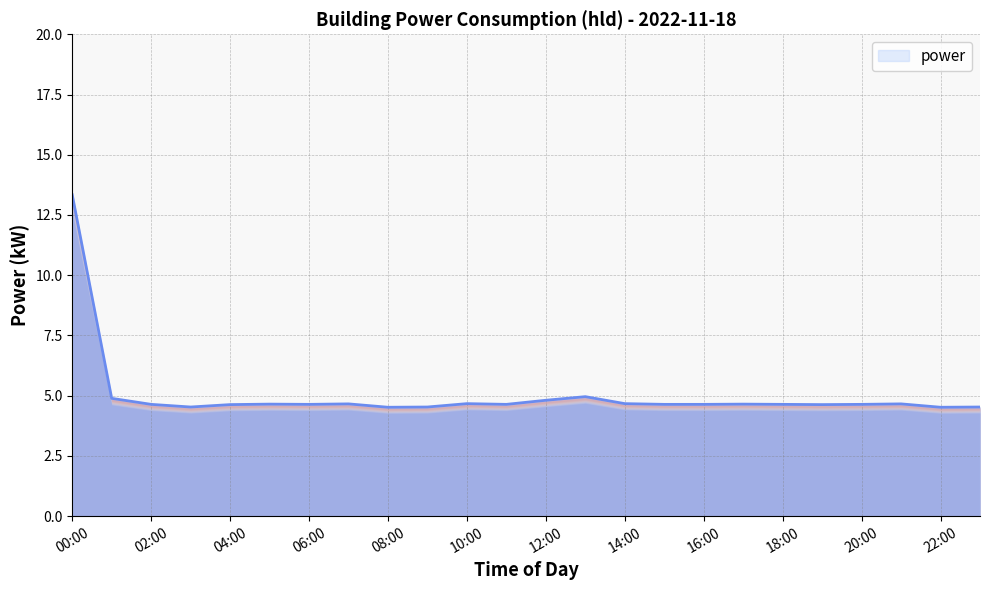

What is the difference between the maximum and minimum values?

8.8